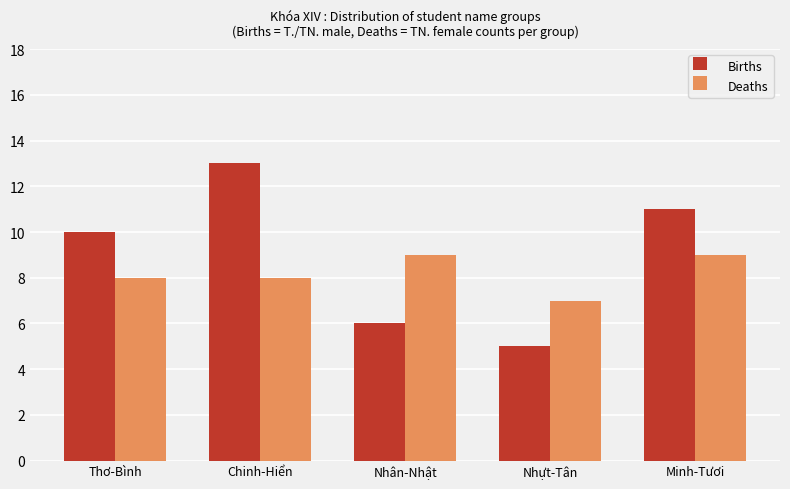

Rank the series at Nhựt-Tân from highest to lowest value.

Deaths, Births